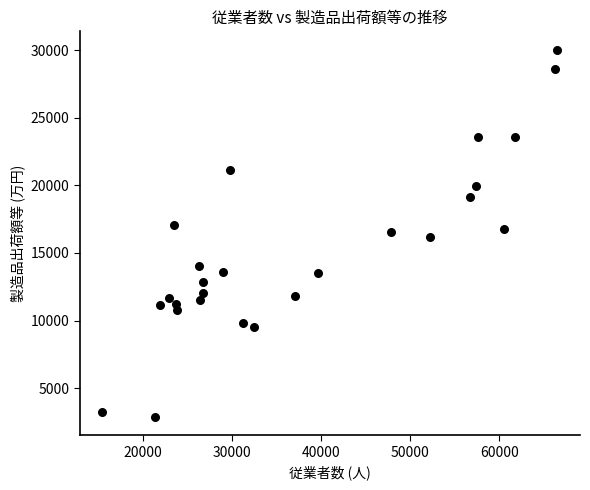

What is the range of Y values (max minus min)?

27152